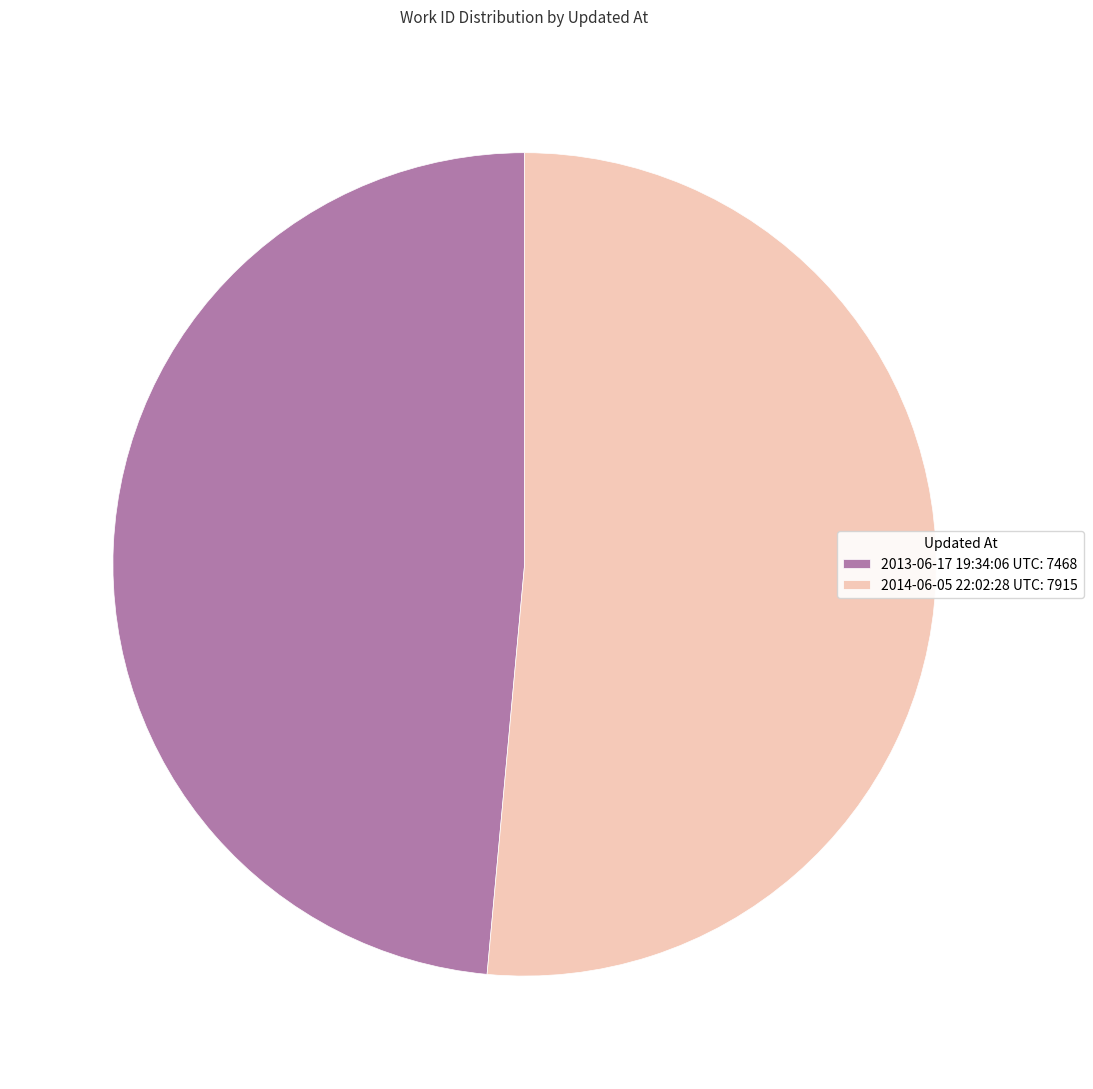

How many slices are in this pie chart?

2